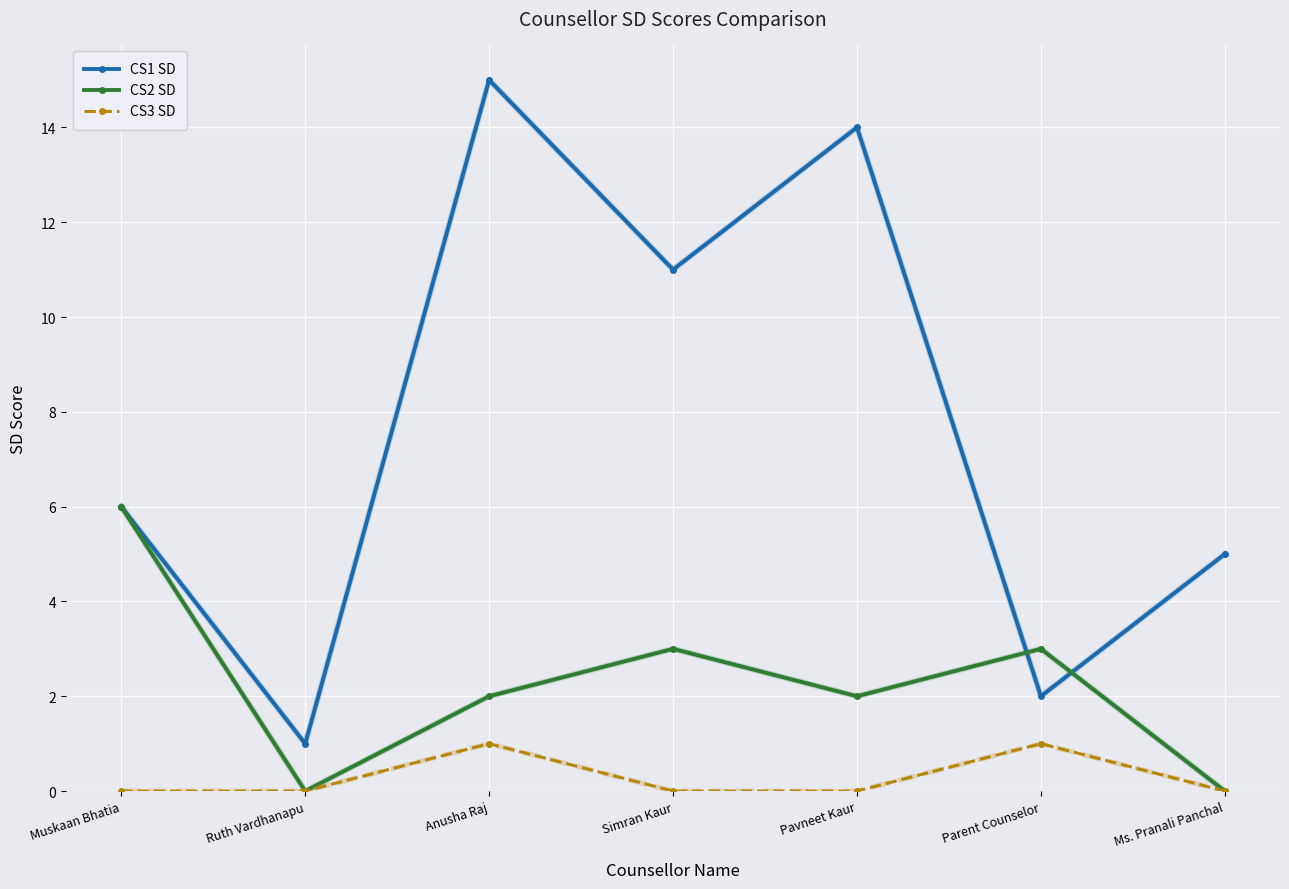

List the series in order of their peak value, highest first.

CS1 SD, CS2 SD, CS3 SD